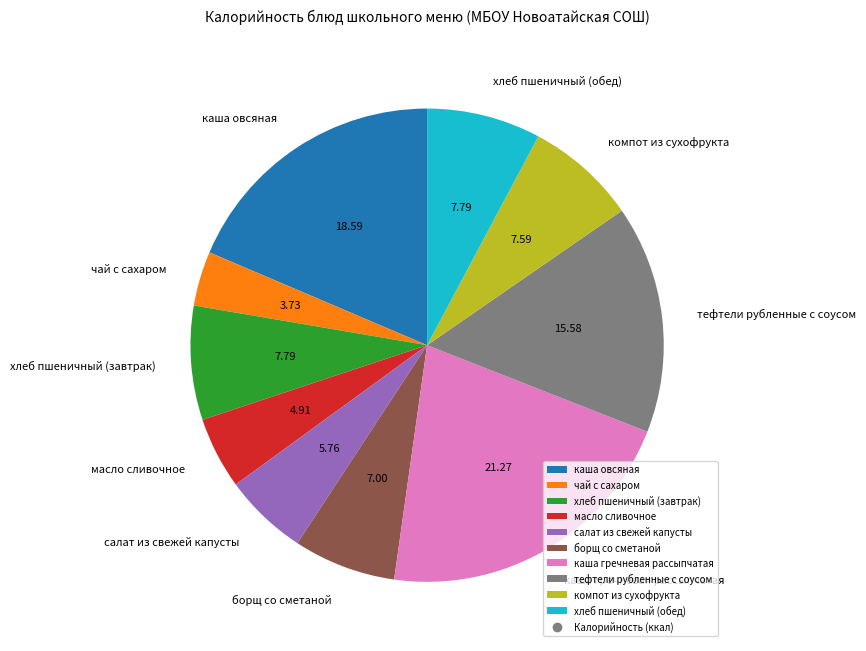

True or false: каша овсяная accounts for 19% of the total.

True